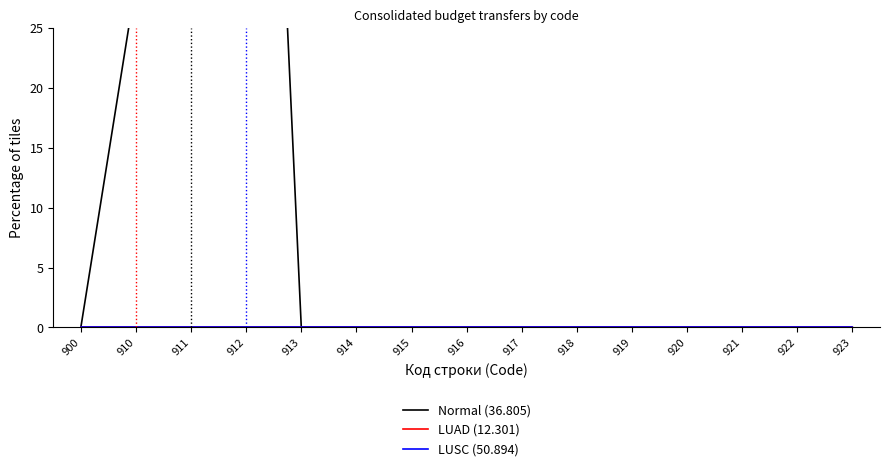

What are all the series names shown in the legend?

Normal (36.805), LUAD (12.301), LUSC (50.894)